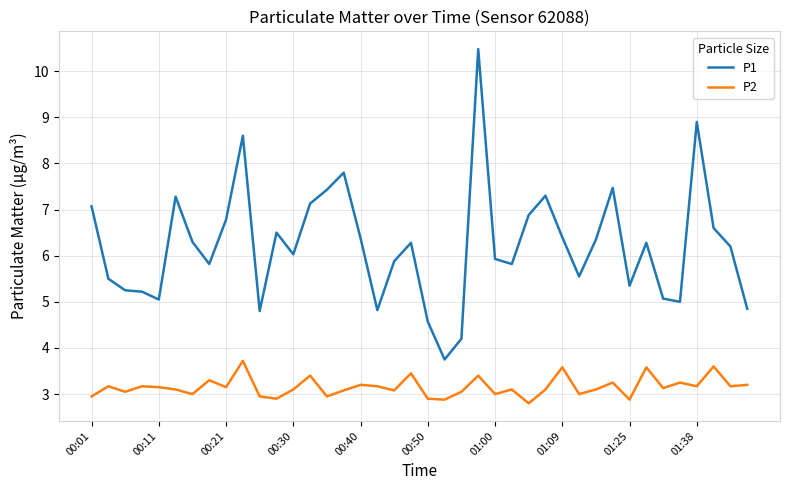

Which series has the largest total across all categories?

P1